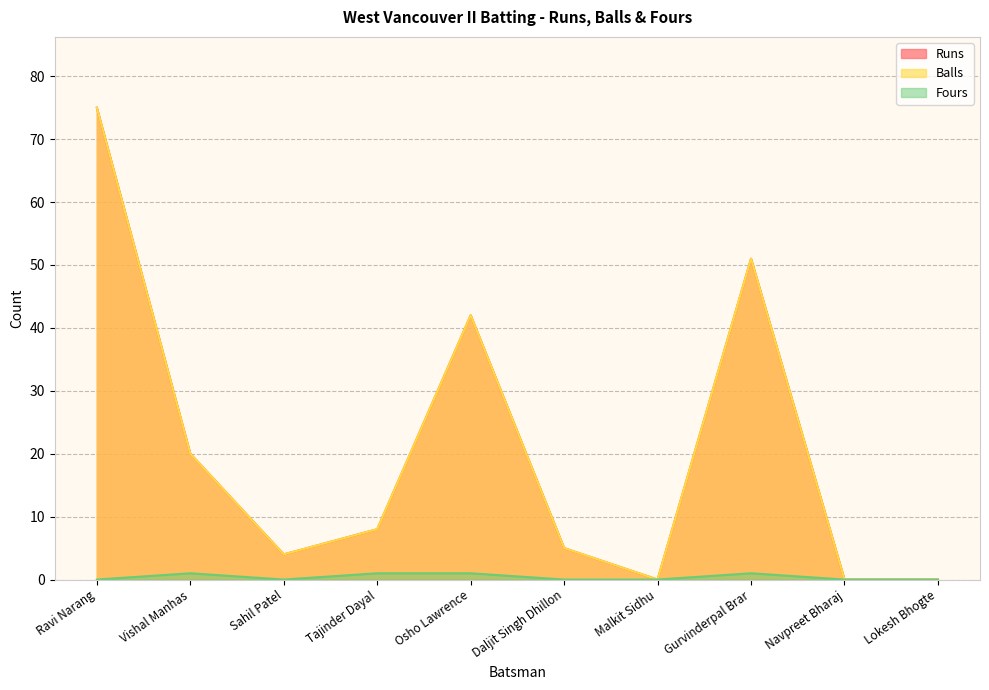

Rank the series at Malkit Sidhu from lowest to highest value.

Runs, Balls, Fours